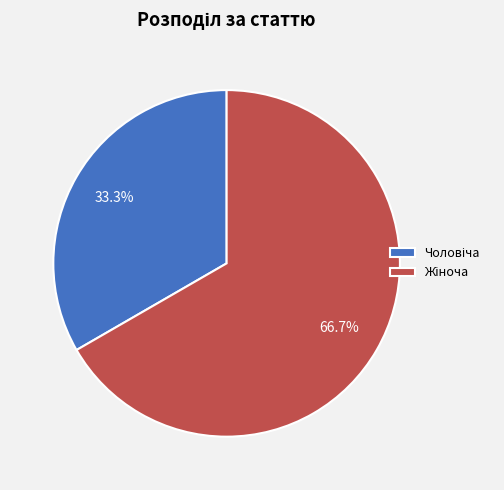

How many slices are in this pie chart?

2